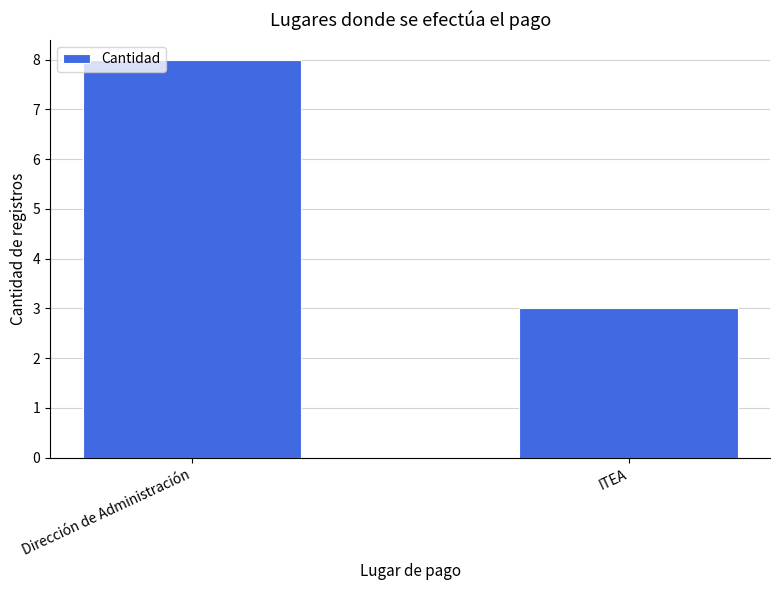

What is the difference between the values at ITEA and Dirección de Administración?

5